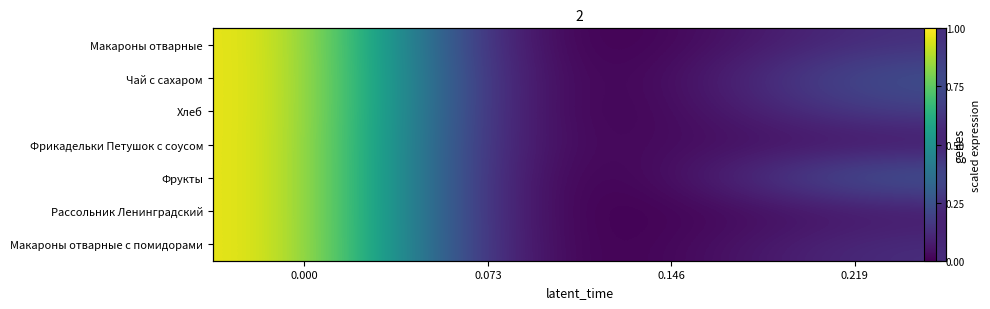

At 0.000, list the series in order from largest to smallest.

Макароны отварные, Чай с сахаром, Хлеб, Фрикадельки Петушок с соусом, Фрукты, Рассольник Ленинградский, Макароны отварные с помидорами